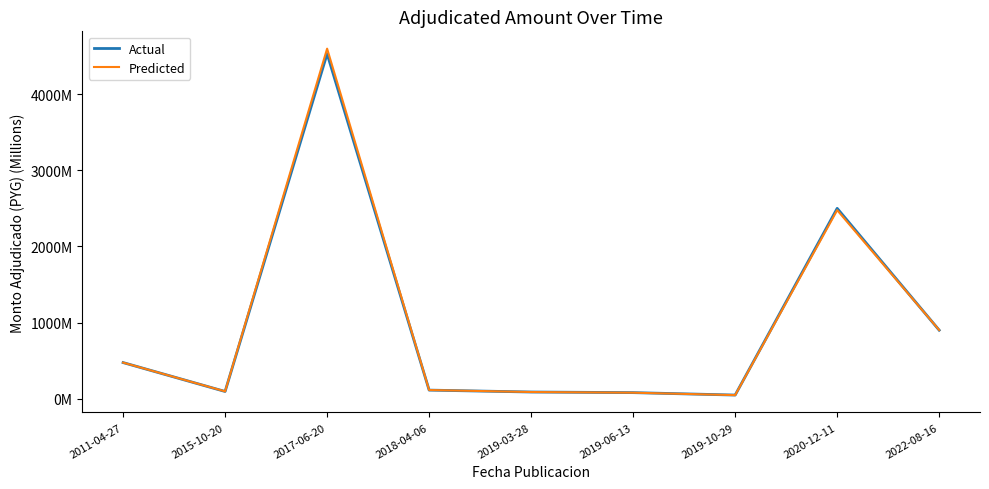

Where does the Predicted series first go above 114?

2011-04-27